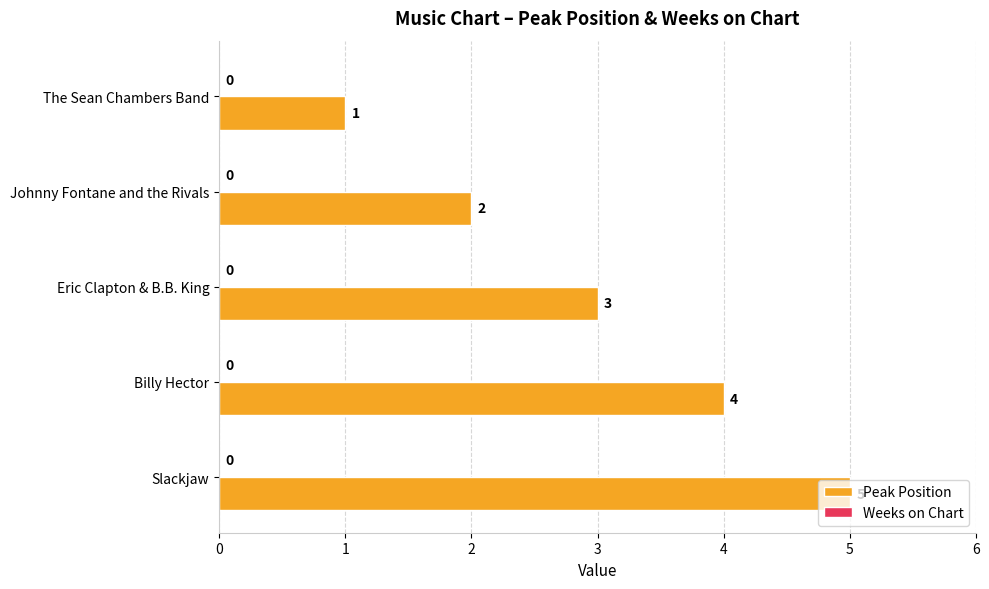

List the labels in order of value, largest first.

Slackjaw, Billy Hector, Eric Clapton & B.B. King, Johnny Fontane and the Rivals, The Sean Chambers Band